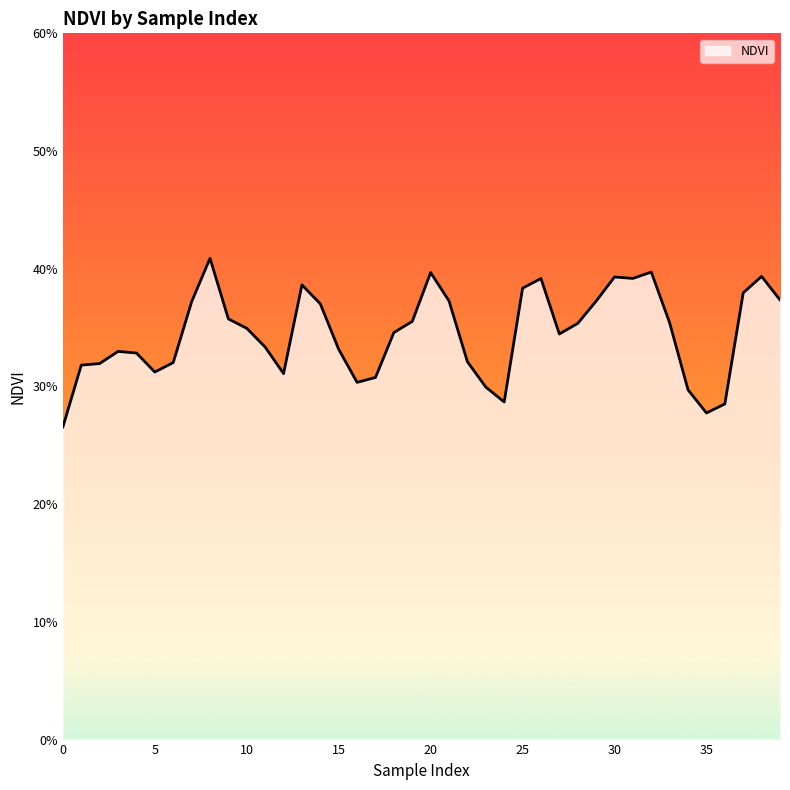

Reading left to right, list all the values displayed in this chart.

0=0.3	1=0.3	2=0.3	3=0.3	4=0.3	5=0.3	6=0.3	7=0.4	8=0.4	9=0.4	10=0.3	11=0.3	12=0.3	13=0.4	14=0.4	15=0.3	16=0.3	17=0.3	18=0.3	19=0.4	20=0.4	21=0.4	22=0.3	23=0.3	24=0.3	25=0.4	26=0.4	27=0.3	28=0.4	29=0.4	30=0.4	31=0.4	32=0.4	33=0.4	34=0.3	35=0.3	36=0.3	37=0.4	38=0.4	39=0.4